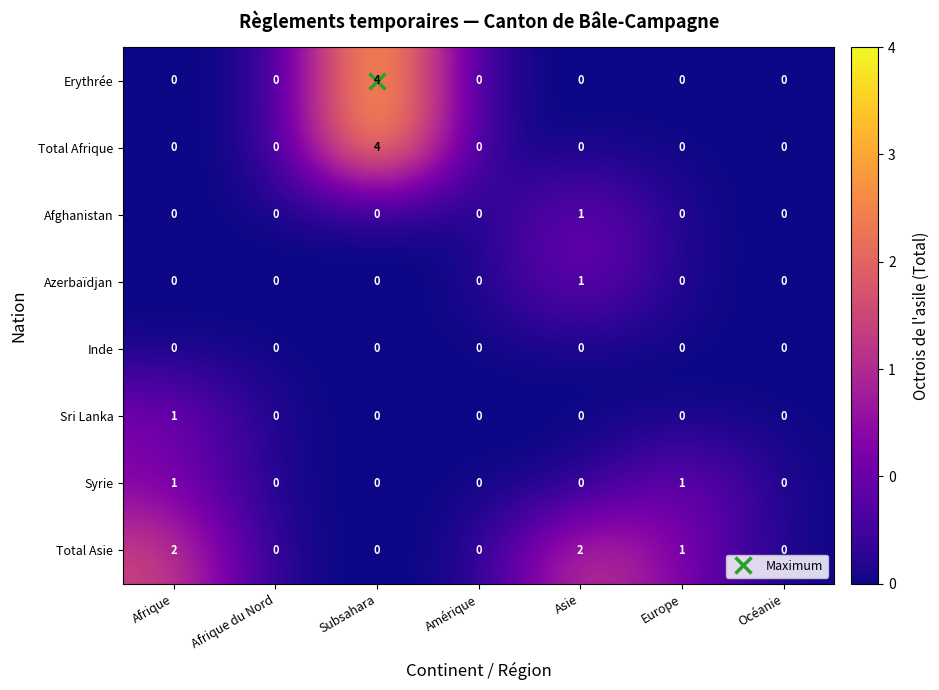

The value of Total Asie at Asie is 2. True or false?

True